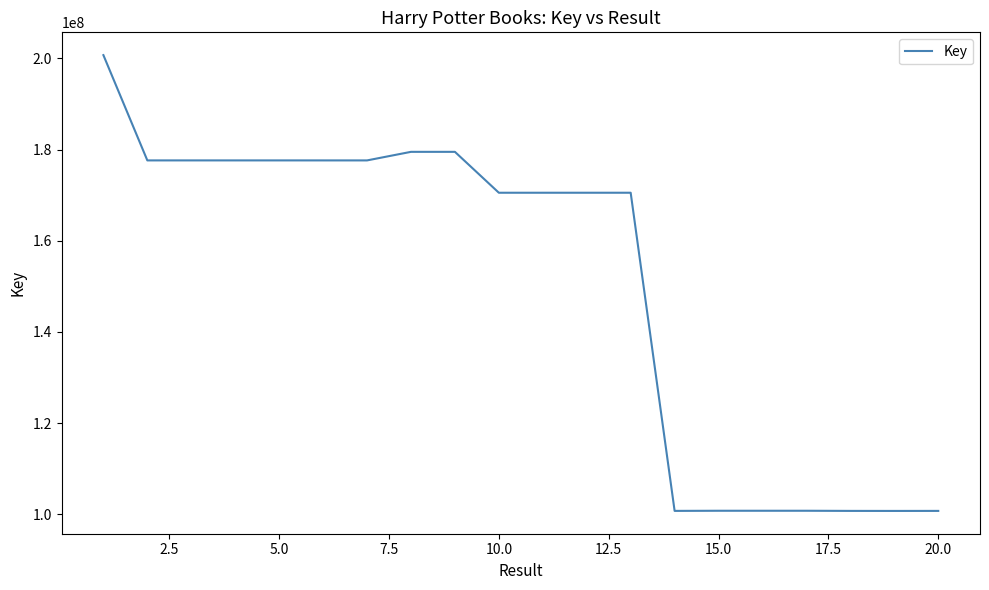

What is the difference between the maximum and minimum values?

100015397